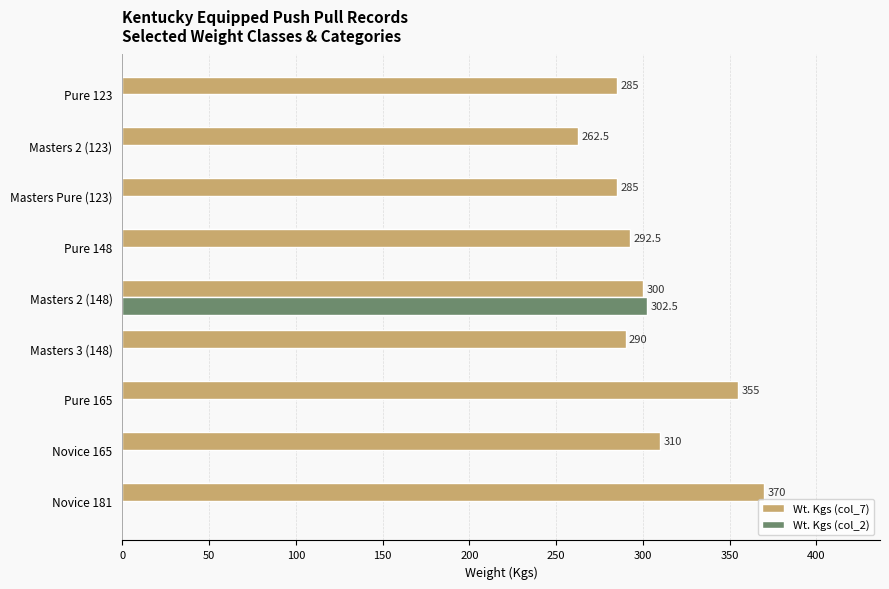

What is the sum of the Wt. Kgs (col_7) values at Novice 181 and Masters Pure (123)?

655.0